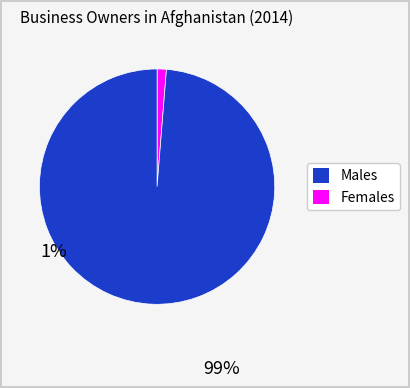

Is there a majority slice in this chart?

Yes